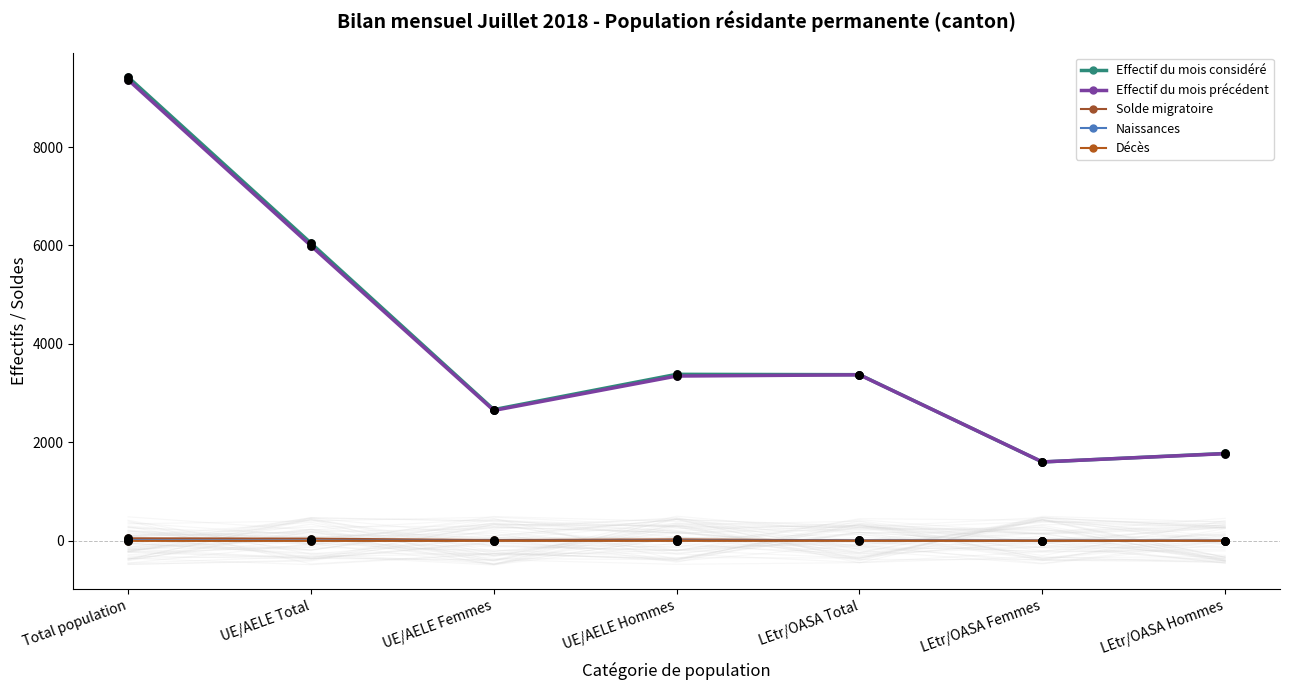

What is the total value across all series at UE/AELE Femmes?

5329